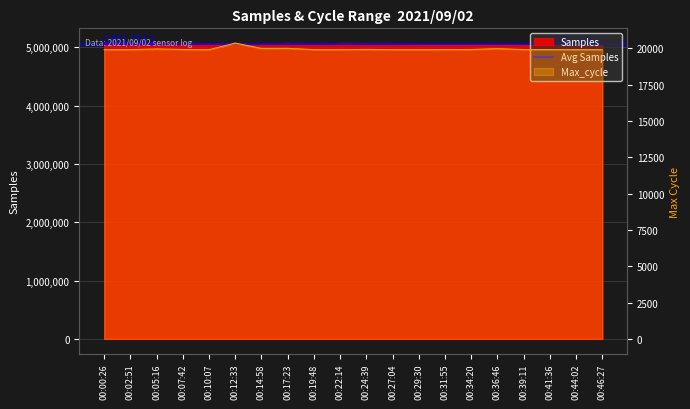

Where is Max_cycle nearest to the value 20135?

00:17:23